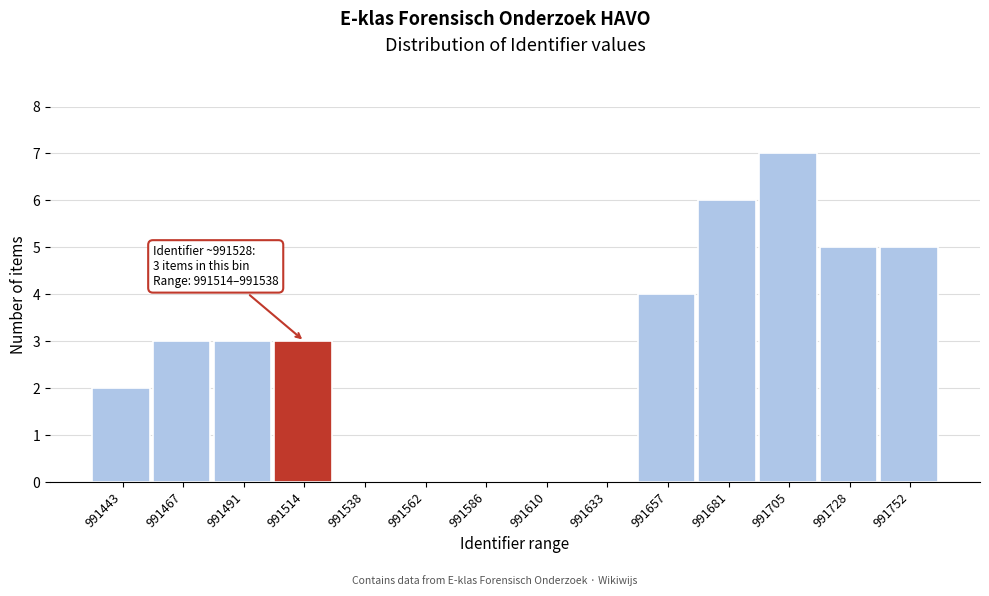

Reading left to right, what are all the values shown in this chart?

991443=2	991467=3	991491=3	991514=3	991538=0	991562=0	991586=0	991610=0	991633=0	991657=4	991681=6	991705=7	991728=5	991752=5